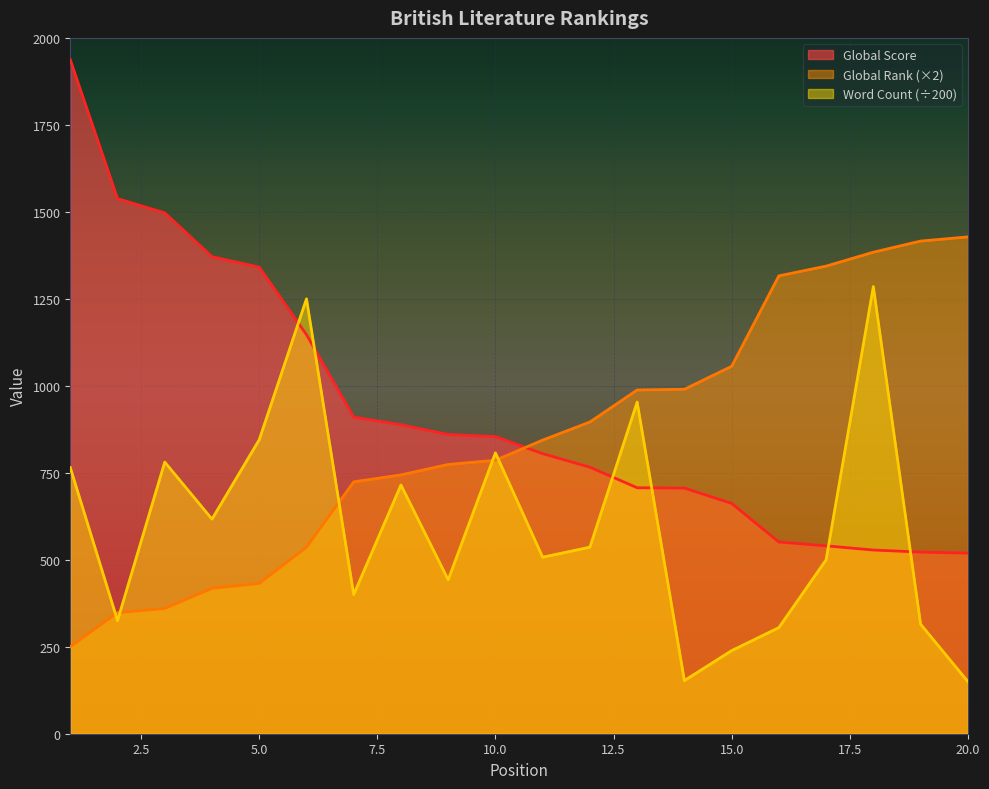

What is the difference between the second highest and minimum values in the Global Score series?

1019.0